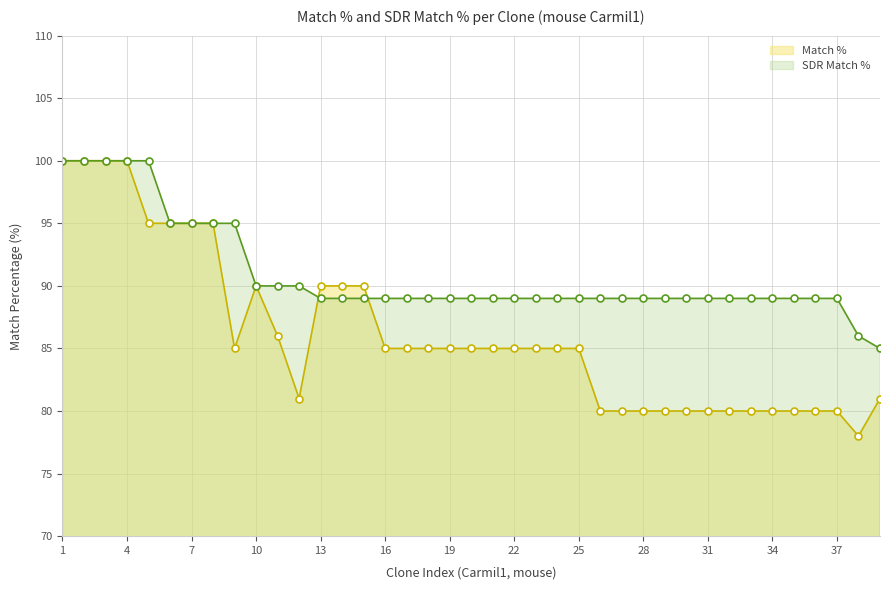

At 31, list the series in order from smallest to largest.

Match %, SDR Match %